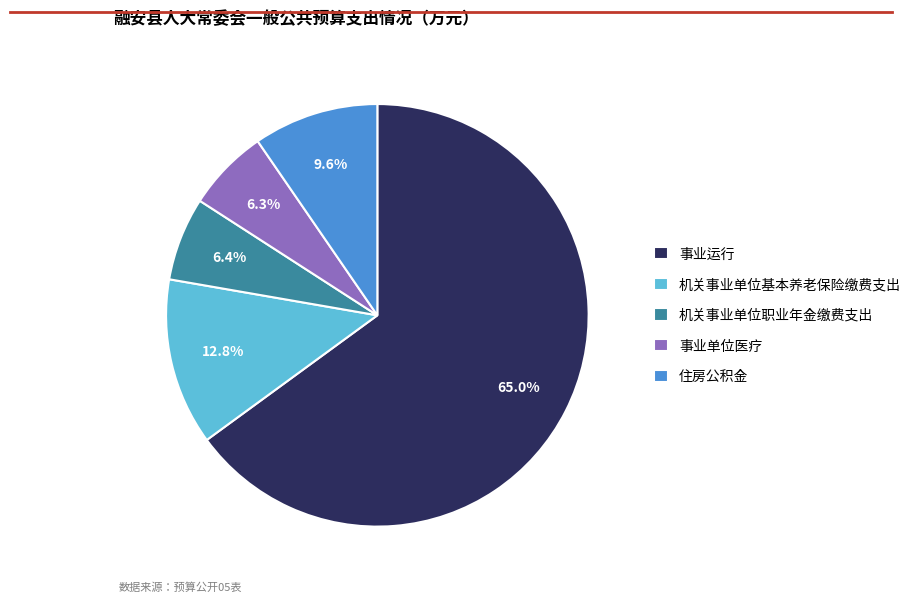

Combined, do 事业单位医疗 and 机关事业单位基本养老保险缴费支出 account for over 50%?

No